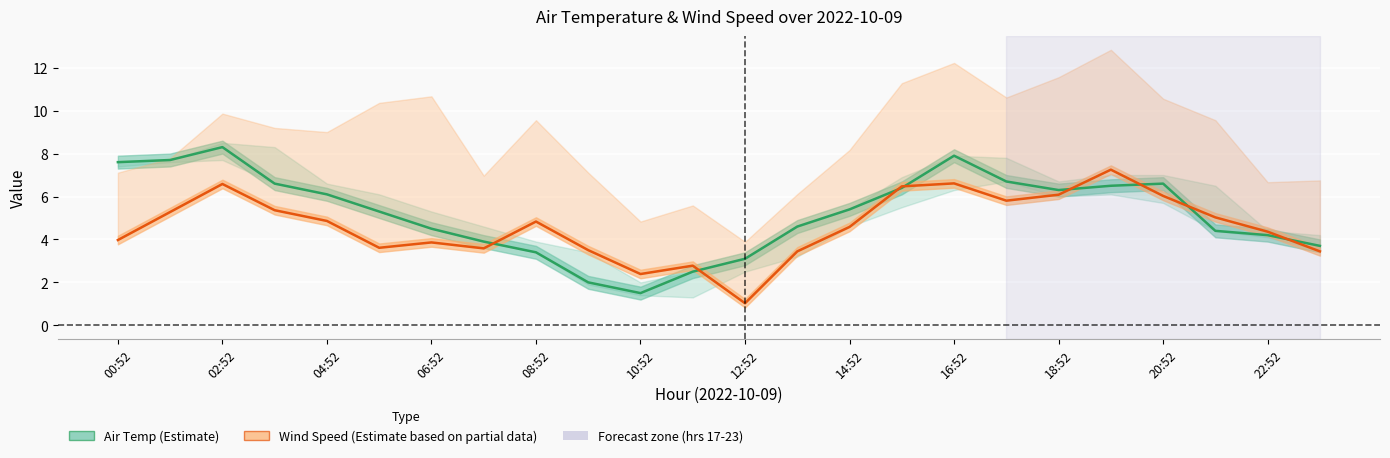

How many data points in Wind Speed (Estimate) are above 4?

14